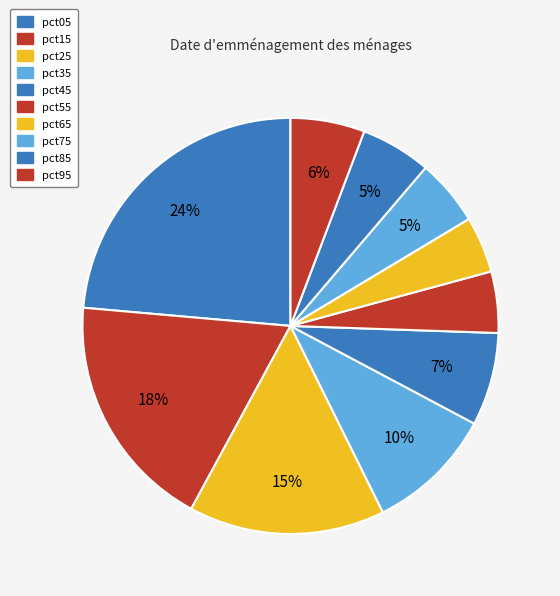

How many slices are in this pie chart?

10